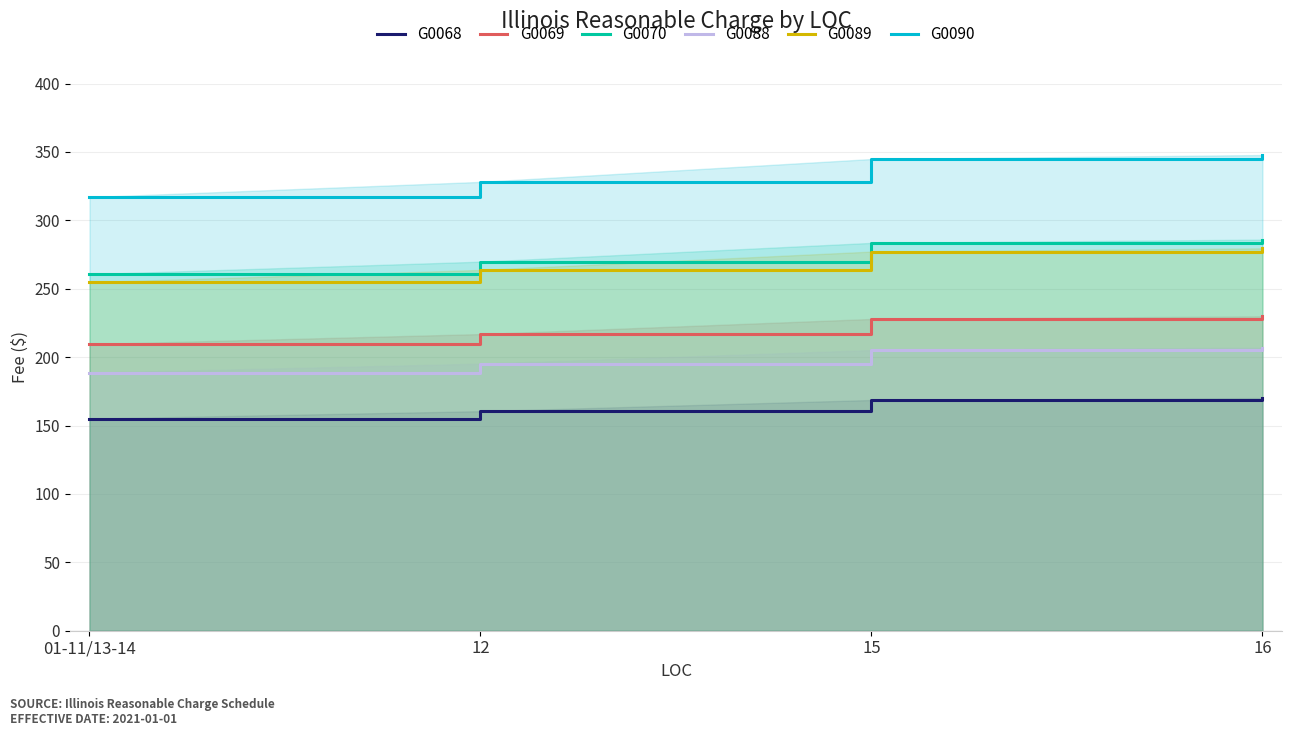

The G0069 series shows 229.8 at 16. True or false?

True